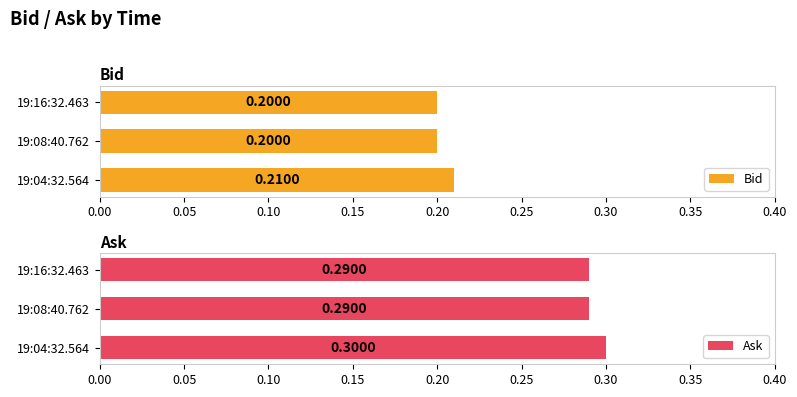

Which series has the largest range (max minus min)?

Ask